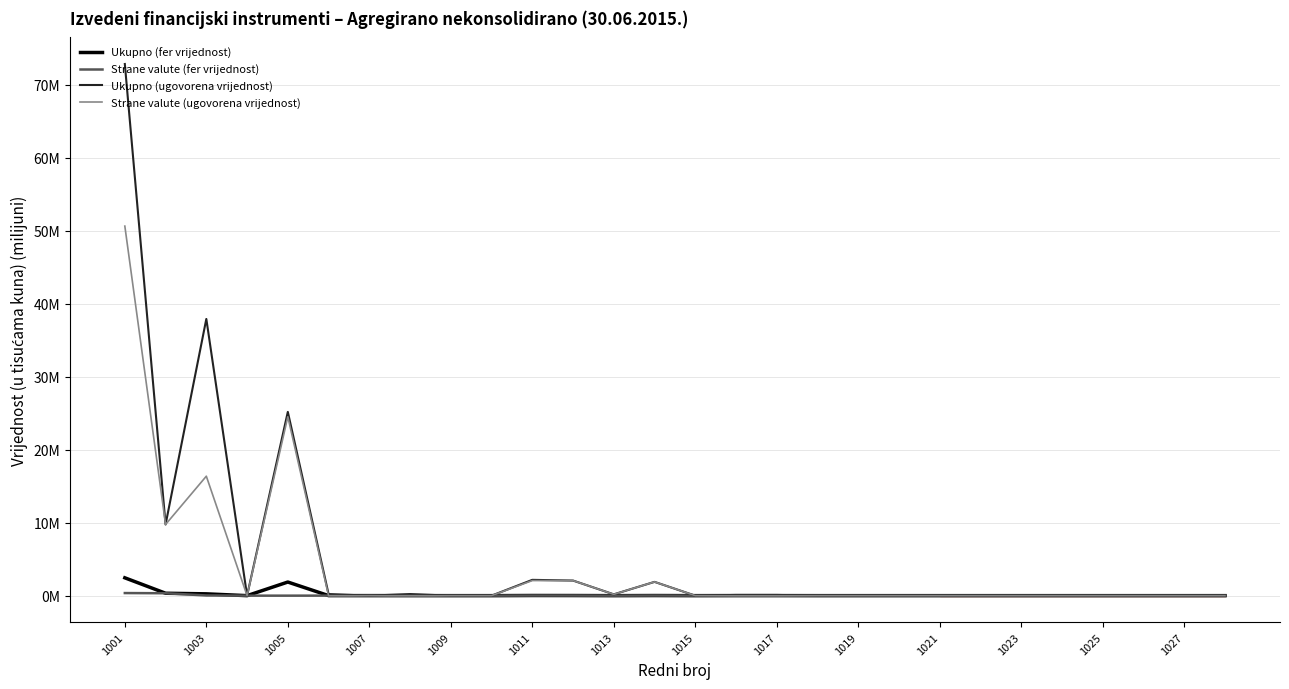

At which label is Strane valute (fer vrijednost) closest to 0?

1007